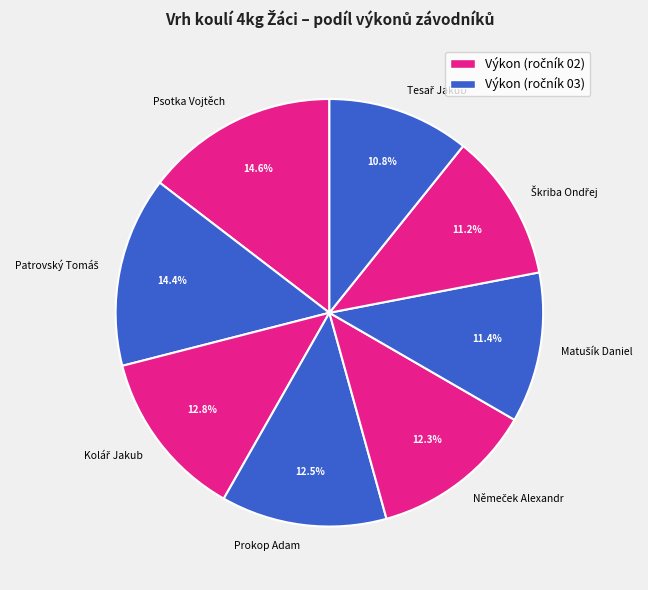

How much of the chart is everything except Prokop Adam?

87.5%